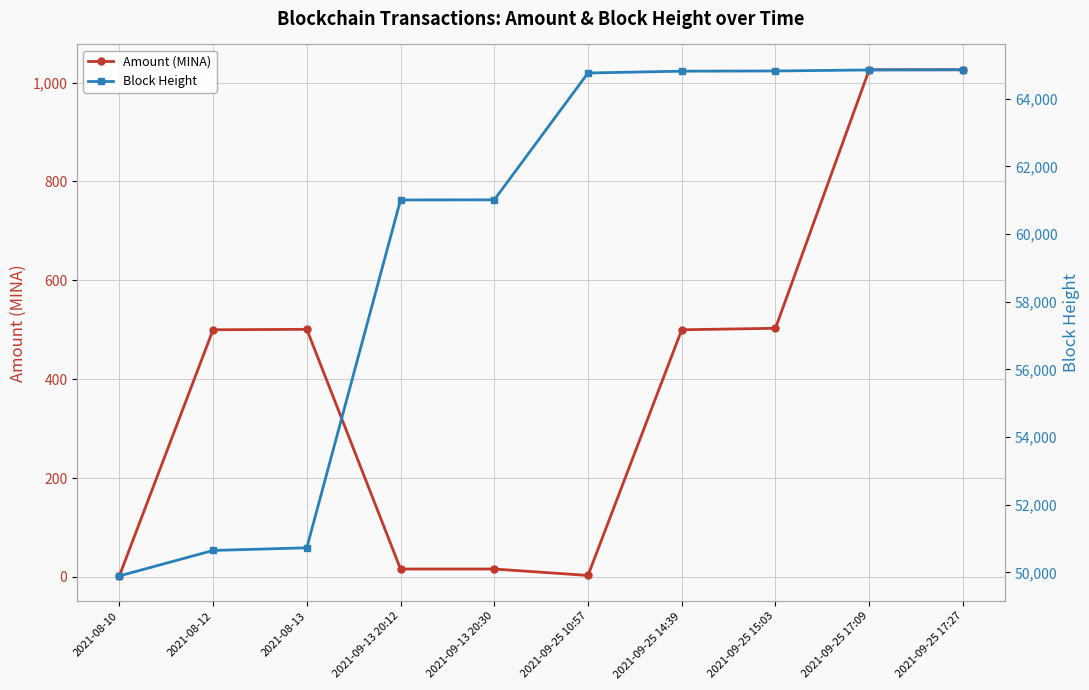

Reading right to left, transcribe all the data shown in this chart.

Amount (MINA): 2021-09-25 17:27=1026.0	2021-09-25 17:09=1026.0	2021-09-25 15:03=503.0	2021-09-25 14:39=500.0	2021-09-25 10:57=3.0	2021-09-13 20:30=16.0	2021-09-13 20:12=16.0	2021-08-13=500.9	2021-08-12=500.0	2021-08-10=2.0
Block Height: 2021-09-25 17:27=64855.0	2021-09-25 17:09=64849.0	2021-09-25 15:03=64819.0	2021-09-25 14:39=64813.0	2021-09-25 10:57=64759.0	2021-09-13 20:30=61010.0	2021-09-13 20:12=61007.0	2021-08-13=50726.0	2021-08-12=50647.0	2021-08-10=49894.0